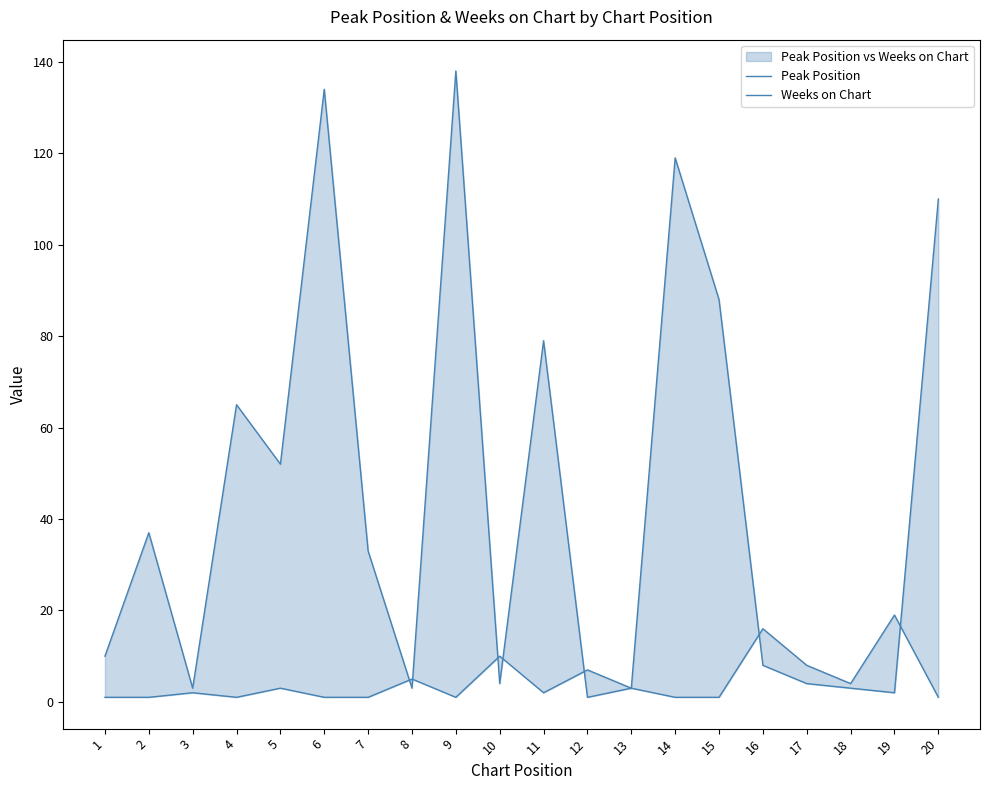

True or false: Peak Position has a value of 1 at 3.

False